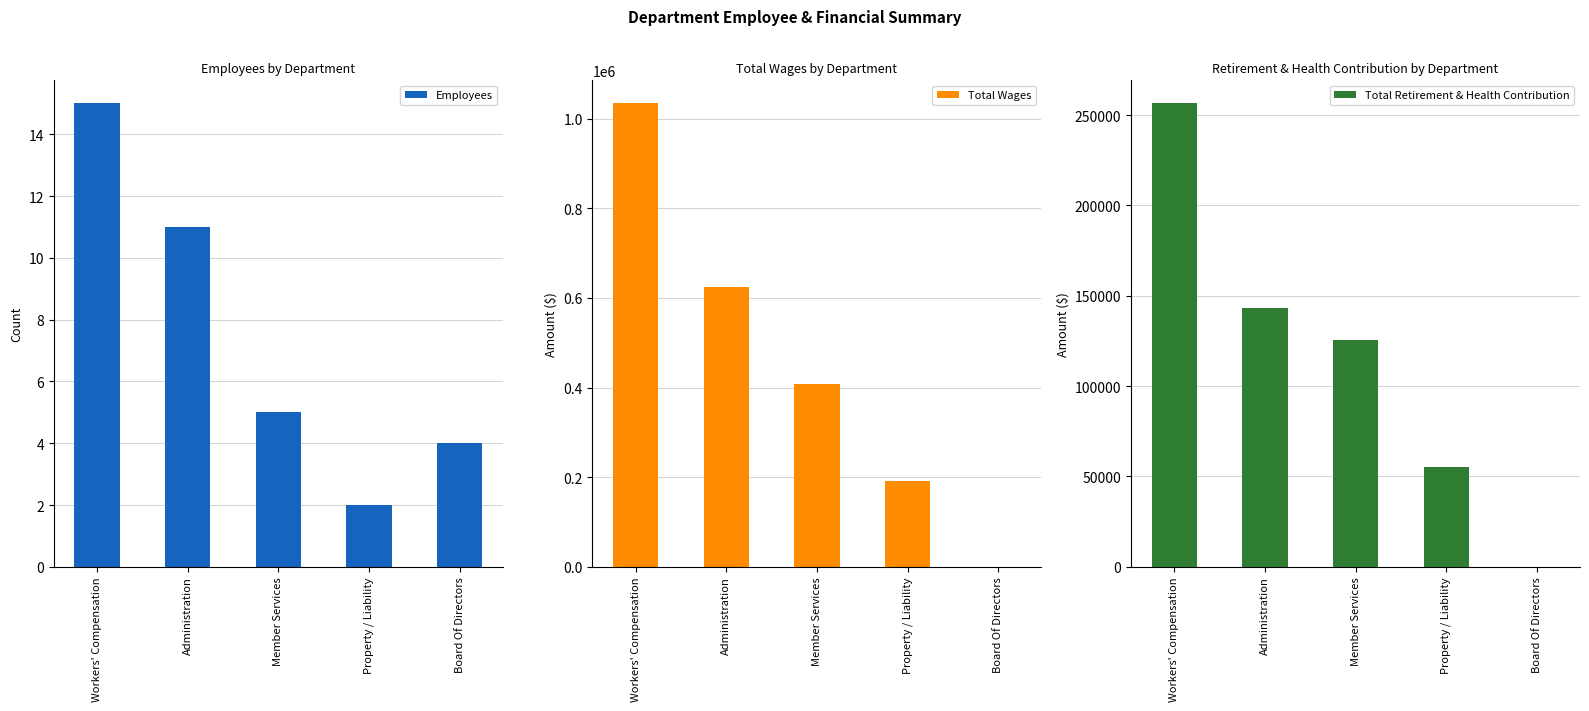

Does the chart contain any negative values?

No